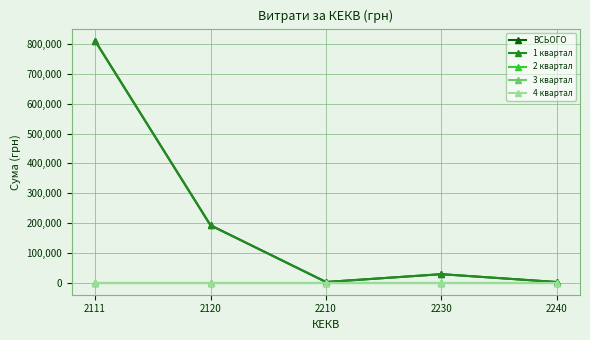

What are all the series names shown in the legend?

ВСЬОГО, 1 квартал, 2 квартал, 3 квартал, 4 квартал